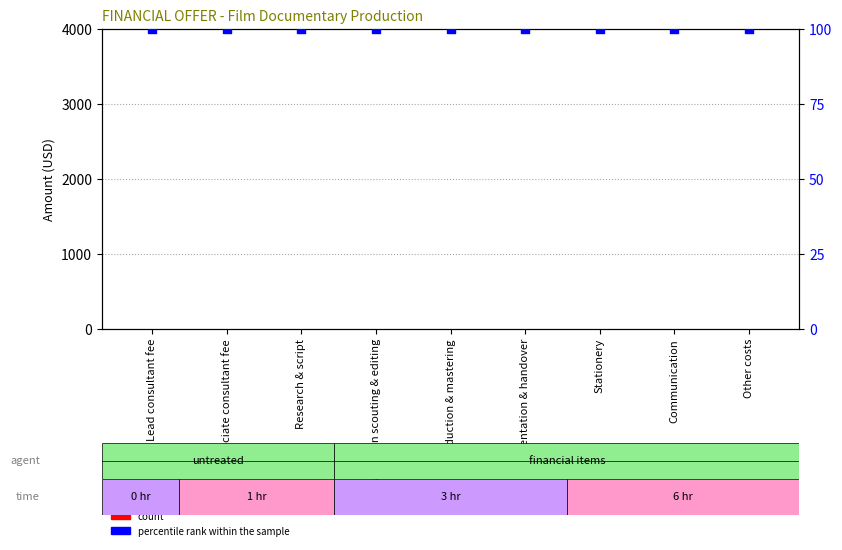

What is the total value across all series at Film production & mastering?

100